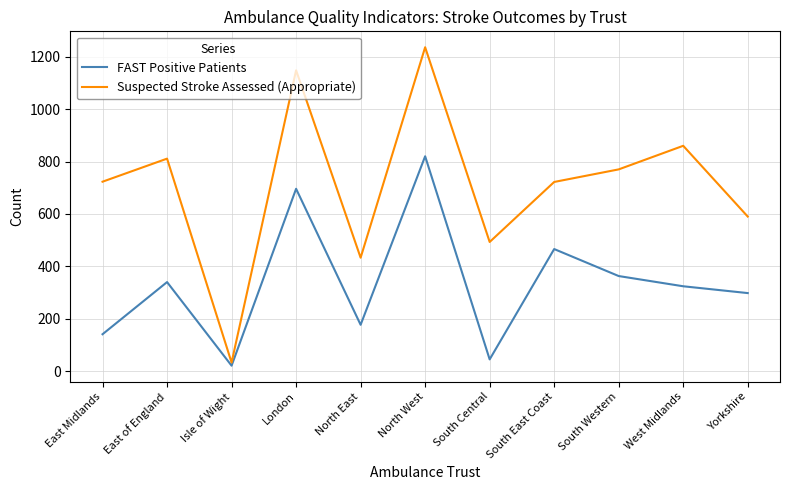

At North East, list the series in order from largest to smallest.

Suspected Stroke Assessed (Appropriate), FAST Positive Patients